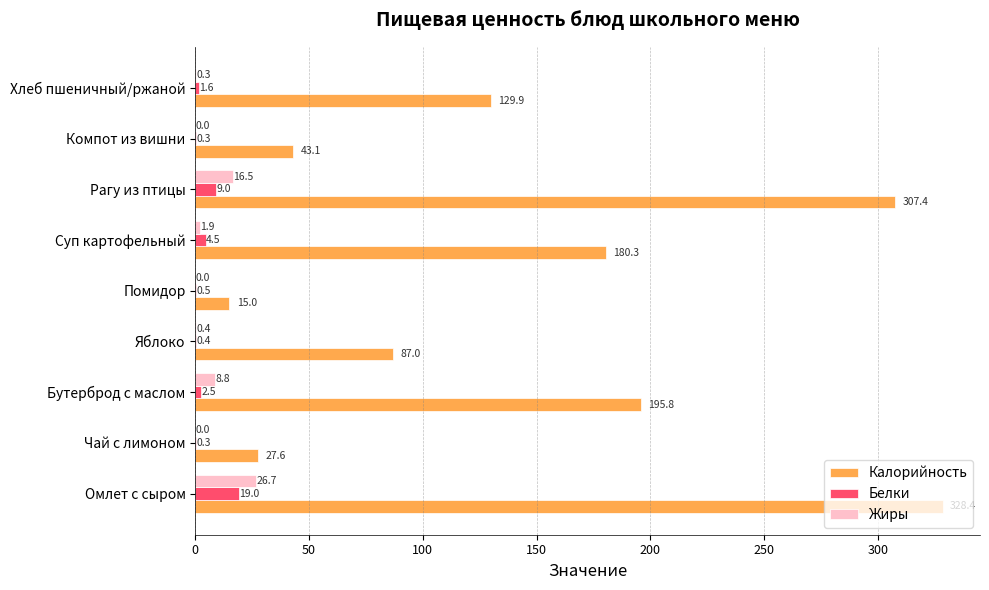

At which label is Калорийность closest to 171?

Суп картофельный